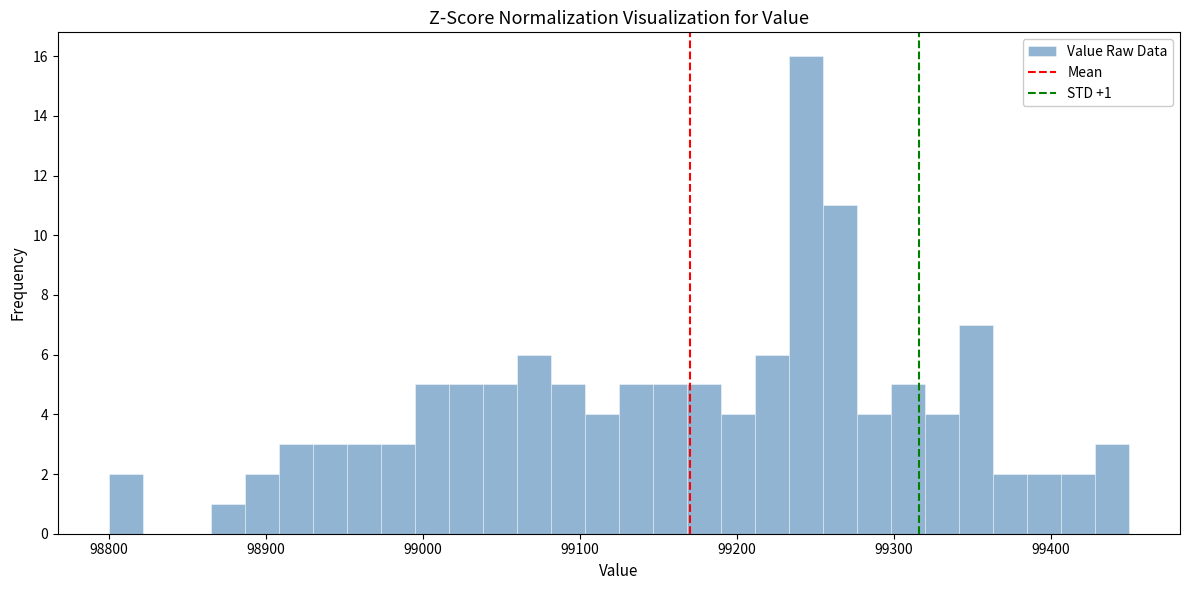

Around what value on the x-axis is the tallest bar? Give the approximate position of its centre, as read against the axis.

99240